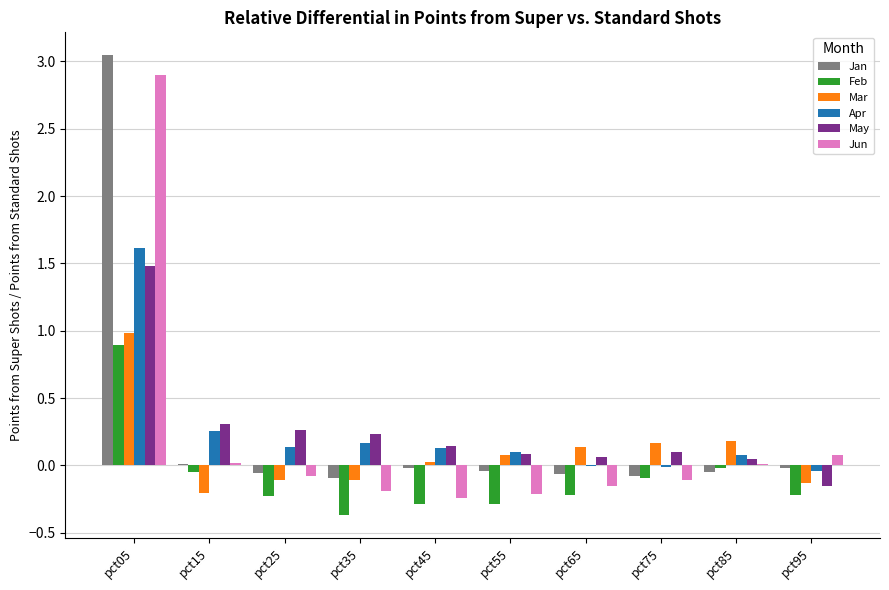

Count the number of categories in the chart.

10